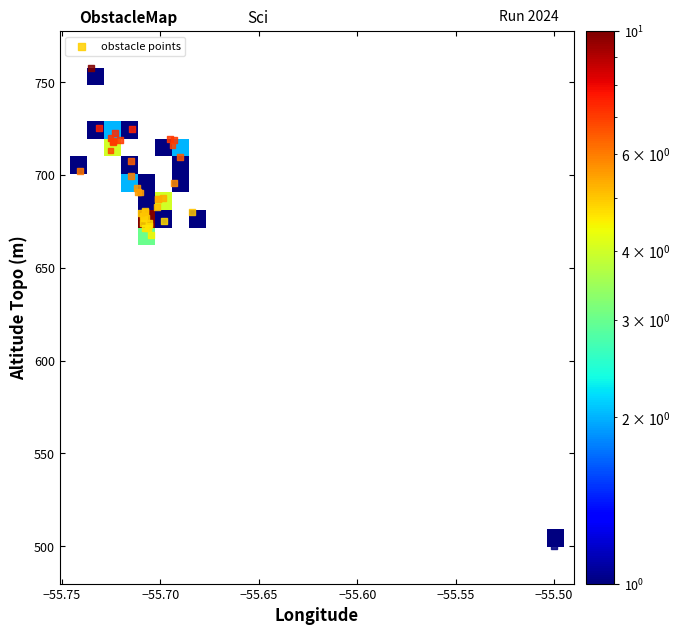

What Y value in the scatter plot is closest to 628?

667.6